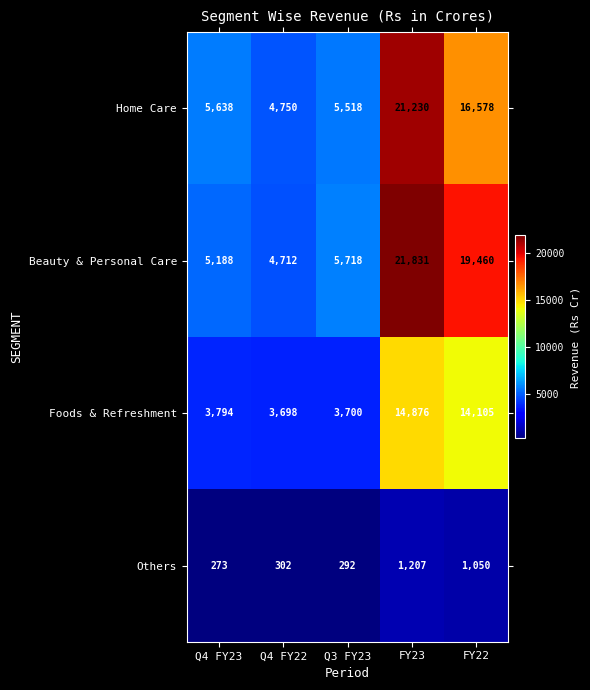

How many series are shown in this chart?

4